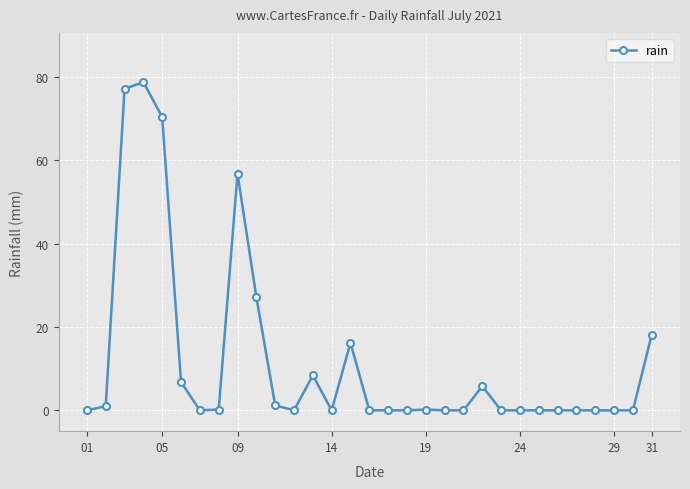

True or false: the data has more than 0 interior local peaks.

True